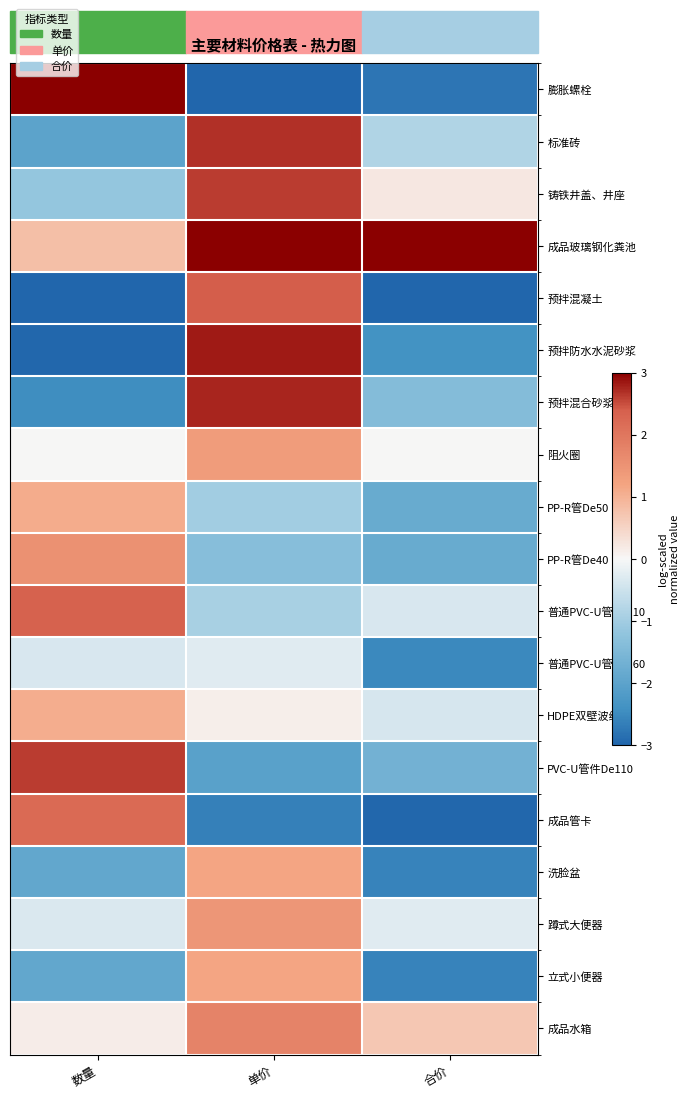

Which category has the lowest value across all series?

单价